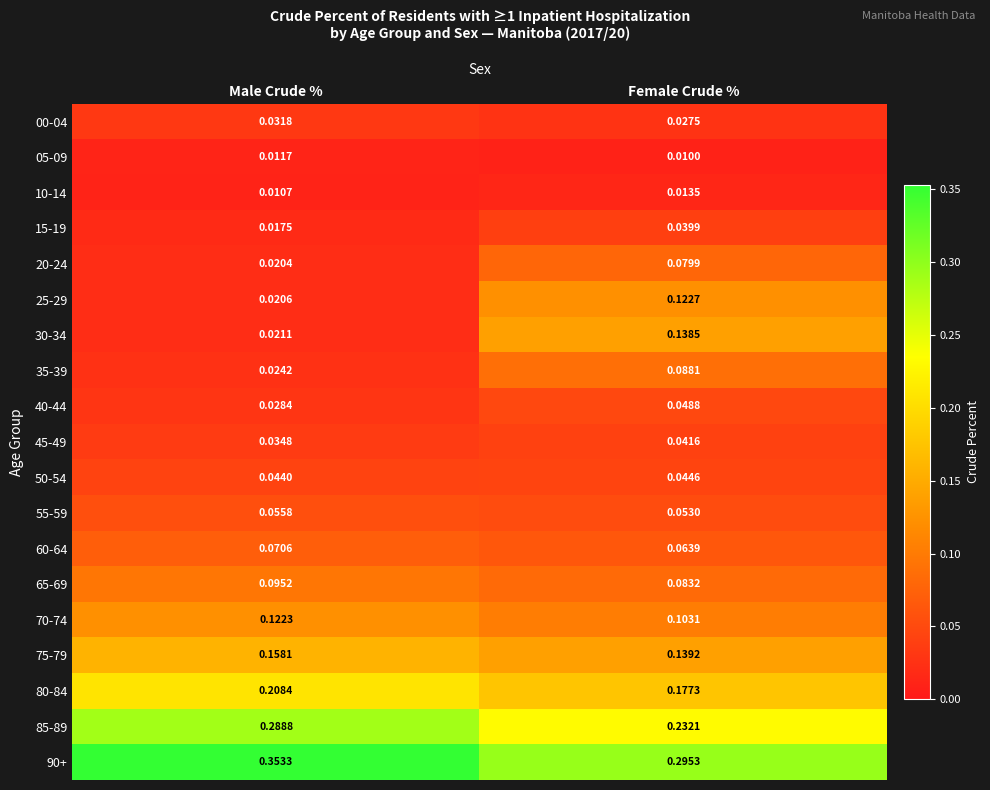

List the series in order of their peak value, highest first.

90+, 85-89, 80-84, 75-79, 30-34, 25-29, 70-74, 65-69, 35-39, 20-24, 60-64, 55-59, 40-44, 50-54, 45-49, 15-19, 00-04, 10-14, 05-09